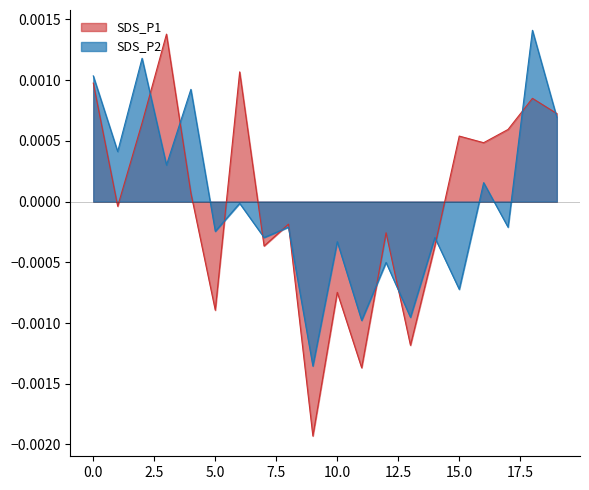

Which series ends up on top after the final intersection of SDS_P2 and SDS_P1?

SDS_P1